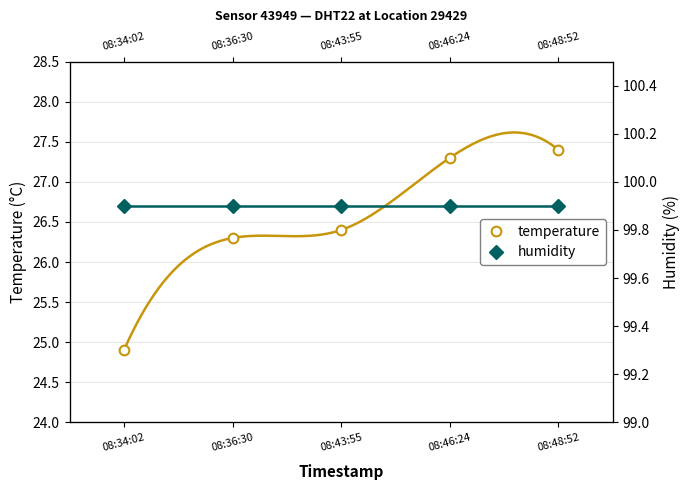

What is the smallest value displayed?

24.9